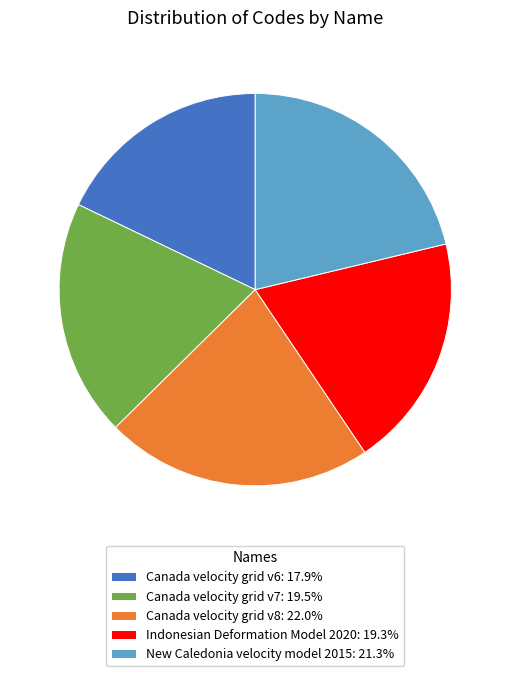

What is the largest slice in the pie chart?

Canada velocity grid v8